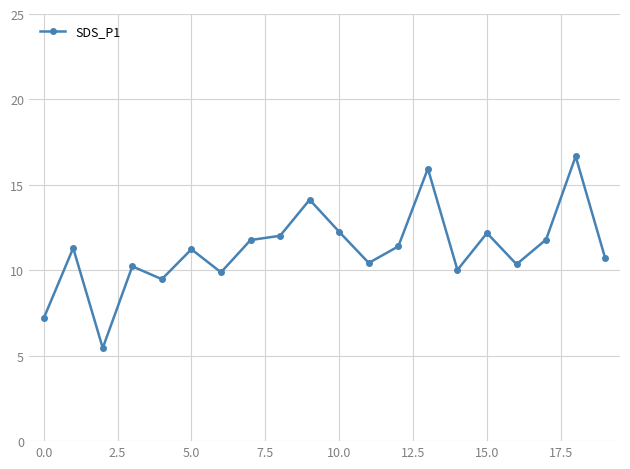

How many data points are less than 11?

9